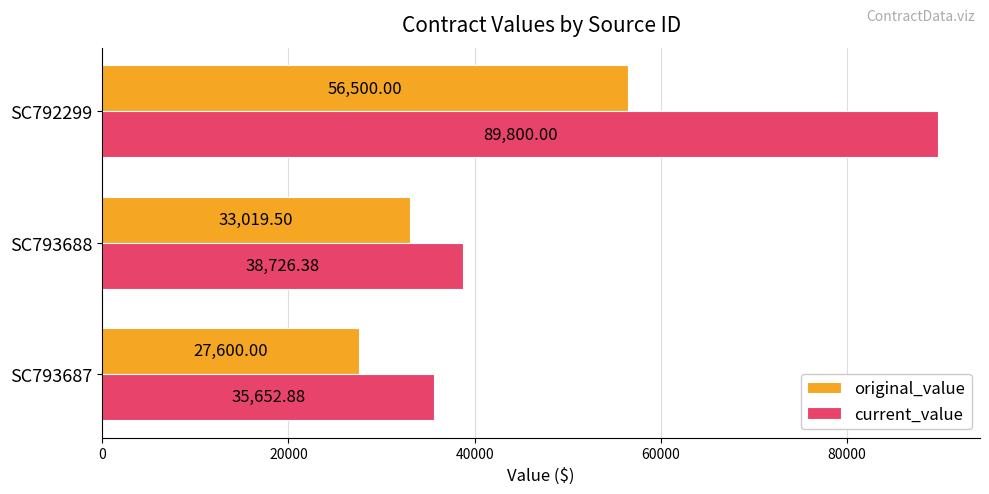

What is the average value of the original_value series?

39039.8